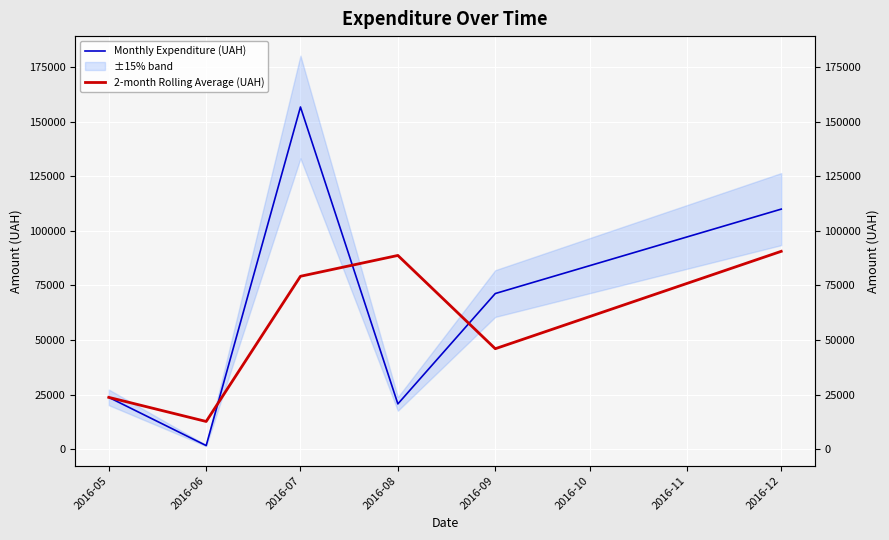

What is the average value of the Monthly Expenditure (UAH) series?

64051.5